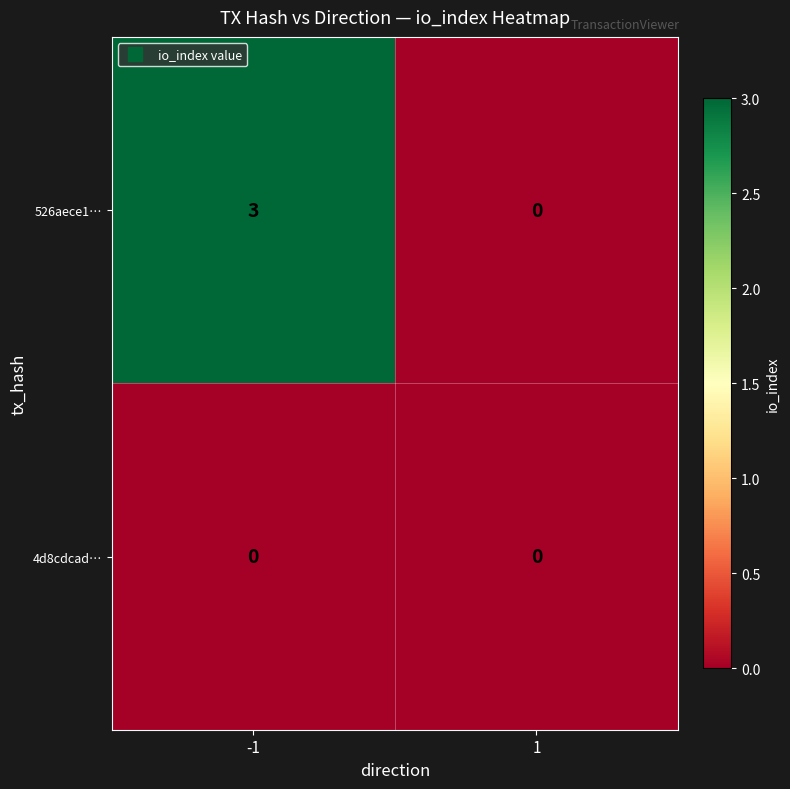

Reading left to right, extract all data points from this chart.

526aece1…: 3	0
4d8cdcad…: 0	0